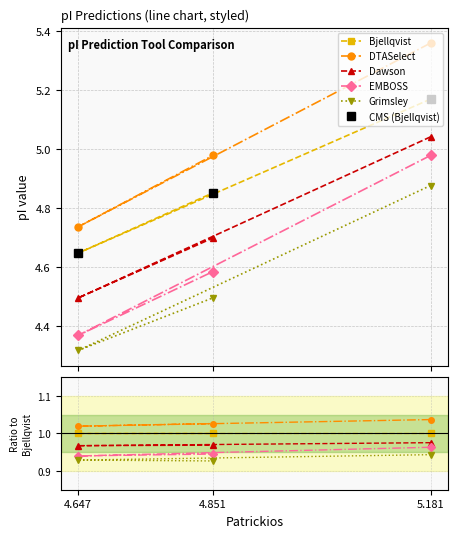

Count the Dawson values in the range 0 to 1.

3